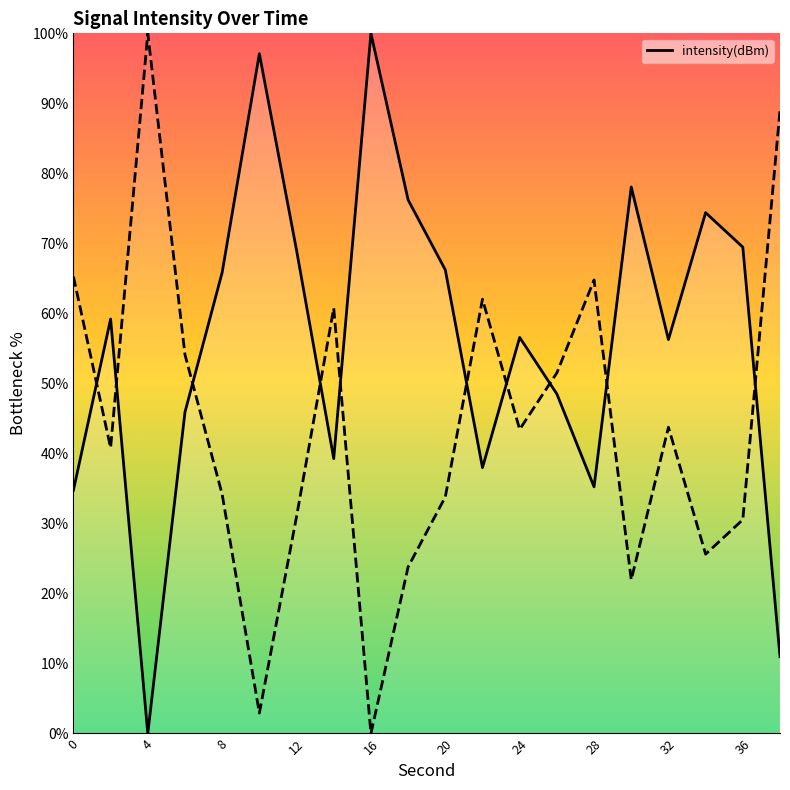

What is the difference between the second highest and second lowest values?

86.1